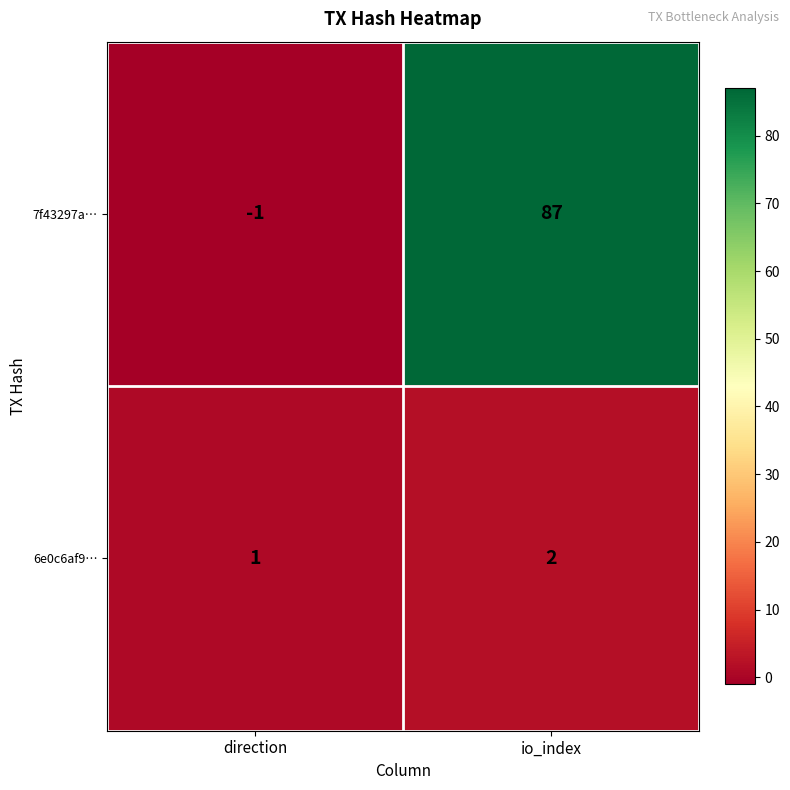

How many positive values does the 7f43297a… series have?

1